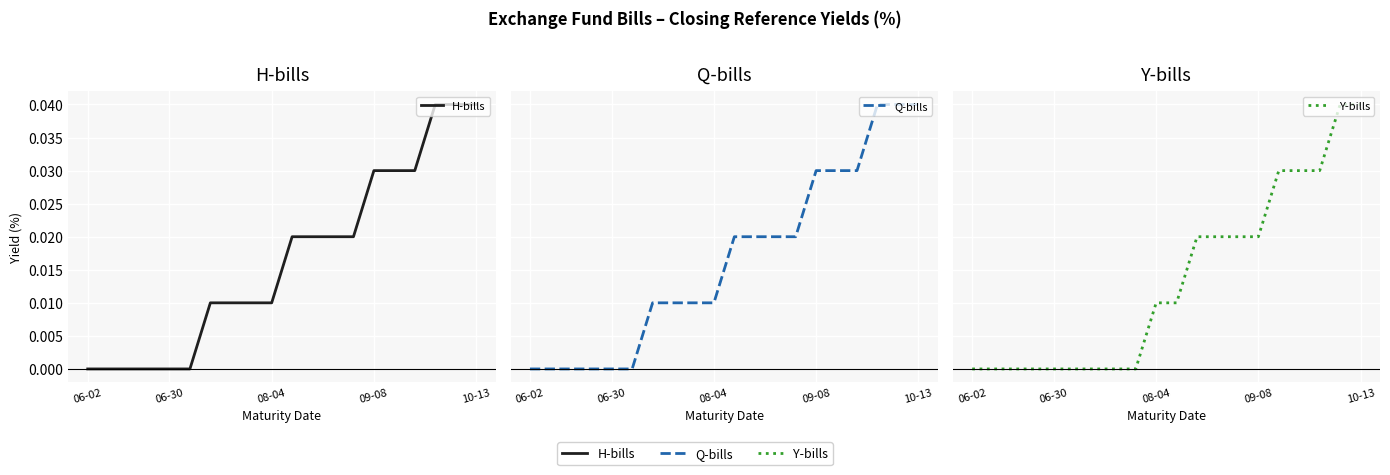

True or false: H-bills and Q-bills intersect in this chart.

False